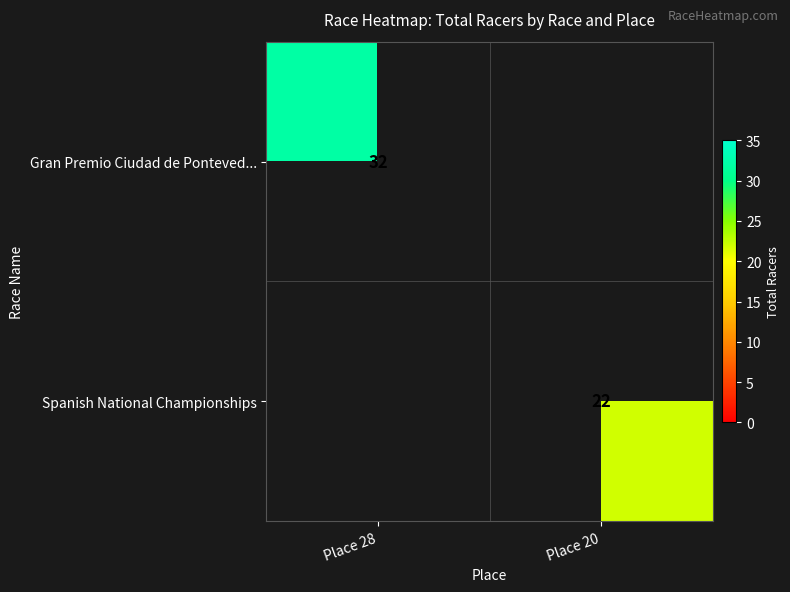

True or false: Spanish National Championships has a value of 22 at Place 20.

True